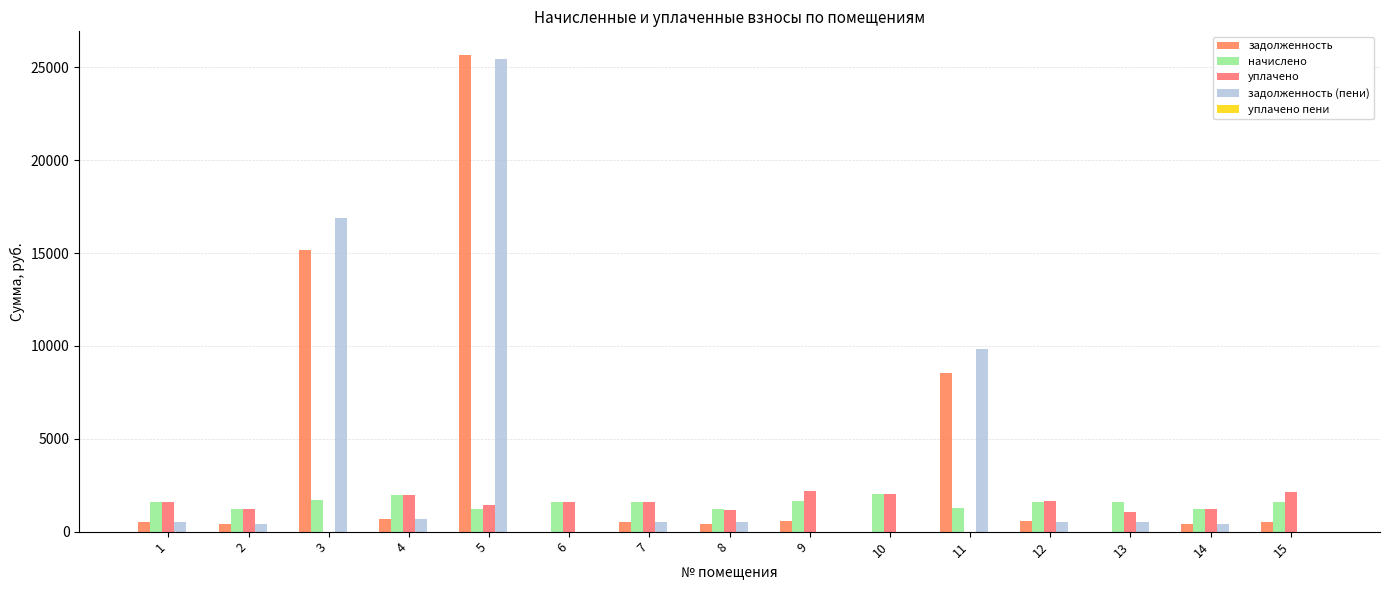

How many groups of bars are there?

15